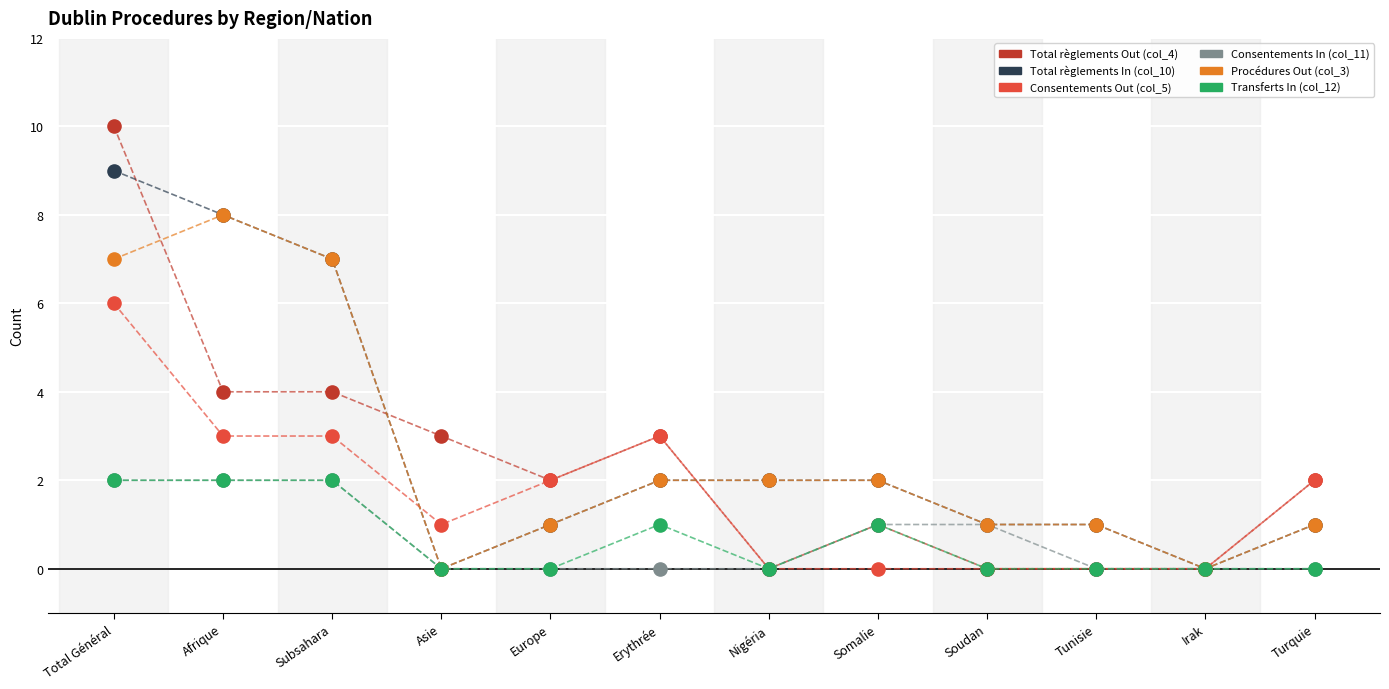

What are all the series names shown in the legend?

Total règlements Out (col_4), Total règlements In (col_10), Consentements Out (col_5), Consentements In (col_11), Procédures Out (col_3), Transferts In (col_12)